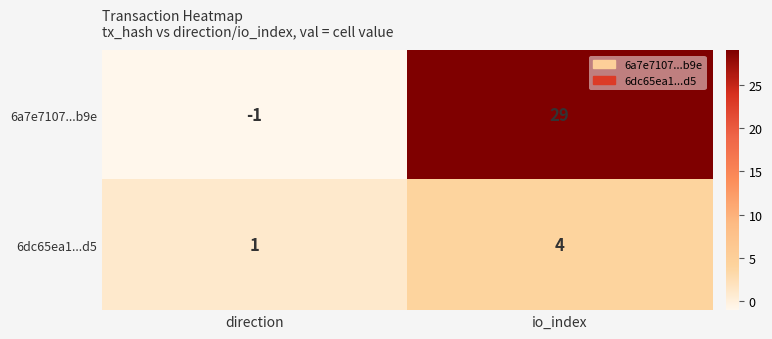

At which category is the sum across all series the highest?

io_index